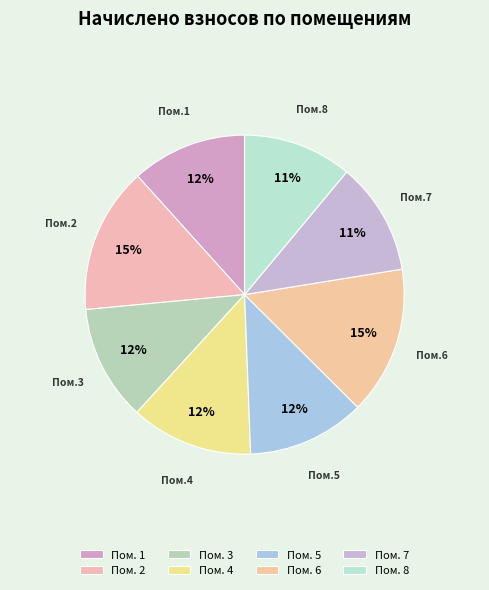

Count the number of slices in the pie.

8